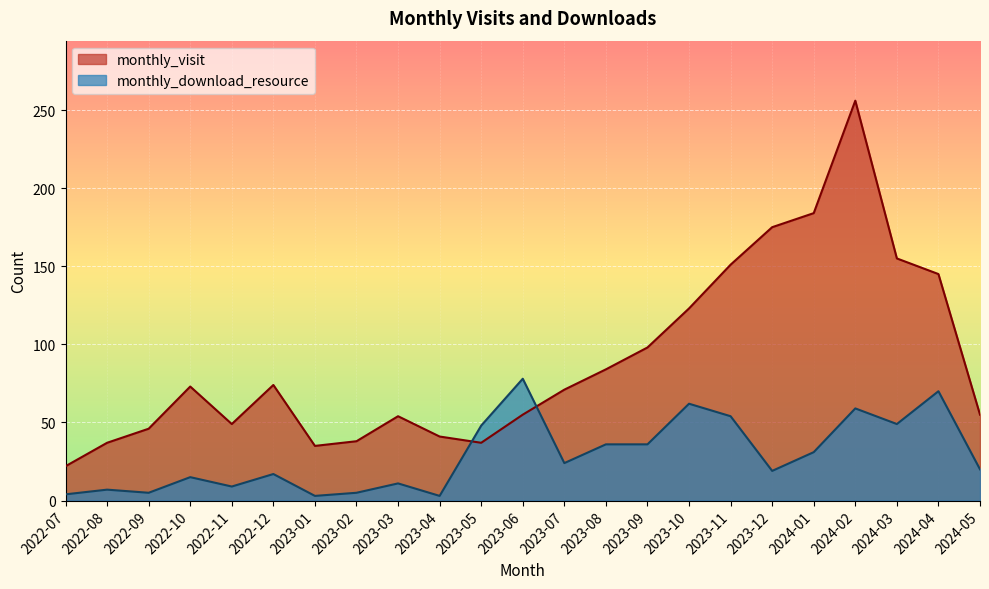

What are all the series names shown in the legend?

monthly_visit, monthly_download_resource